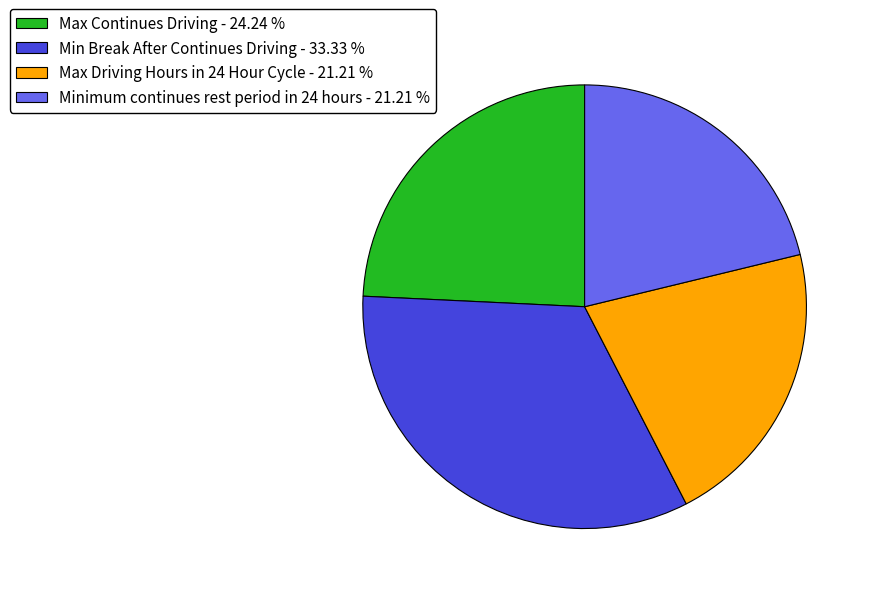

Which has a higher value, Max Driving Hours in 24 Hour Cycle - 21.21 % or Min Break After Continues Driving - 33.33 %?

Min Break After Continues Driving - 33.33 %